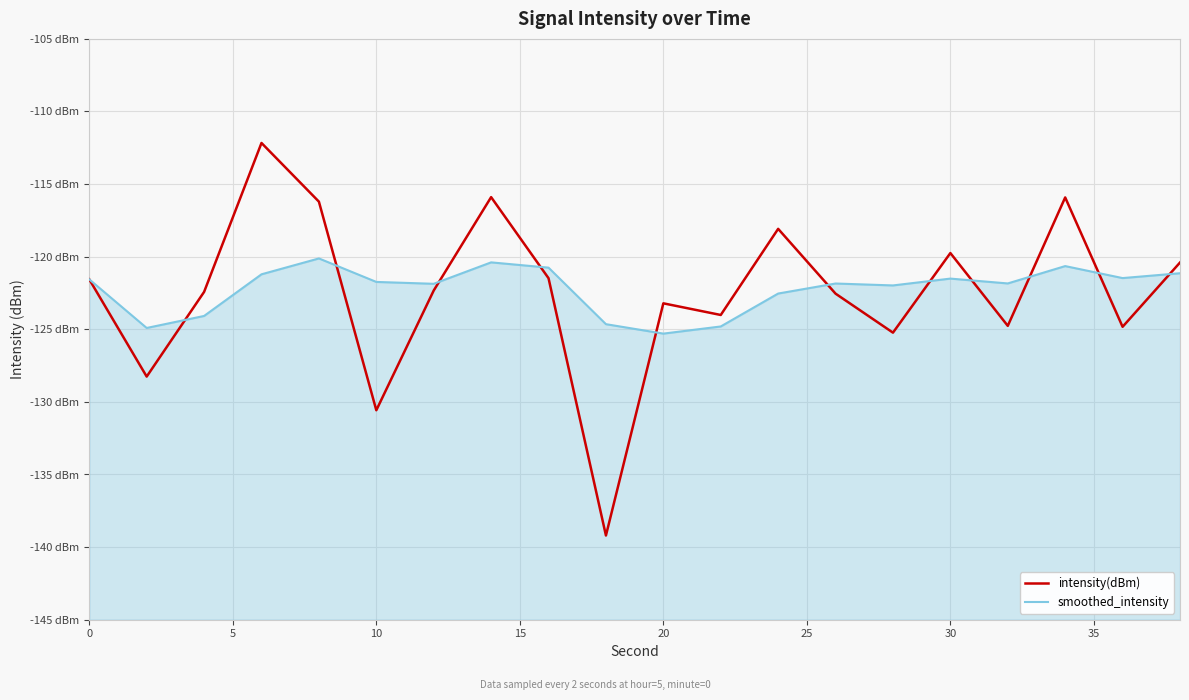

How many lines are shown in the chart?

2